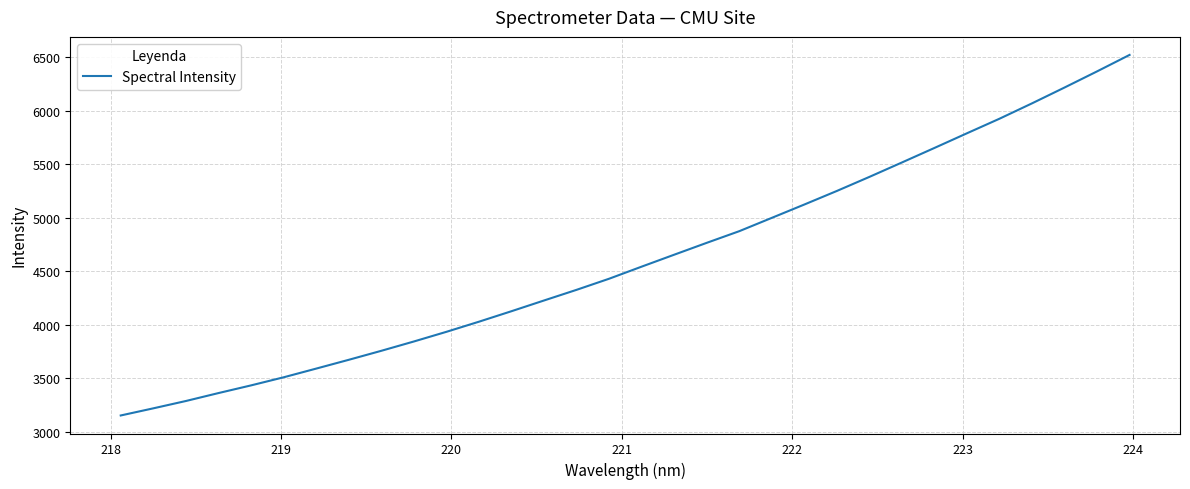

Count the number of data series in this chart.

1